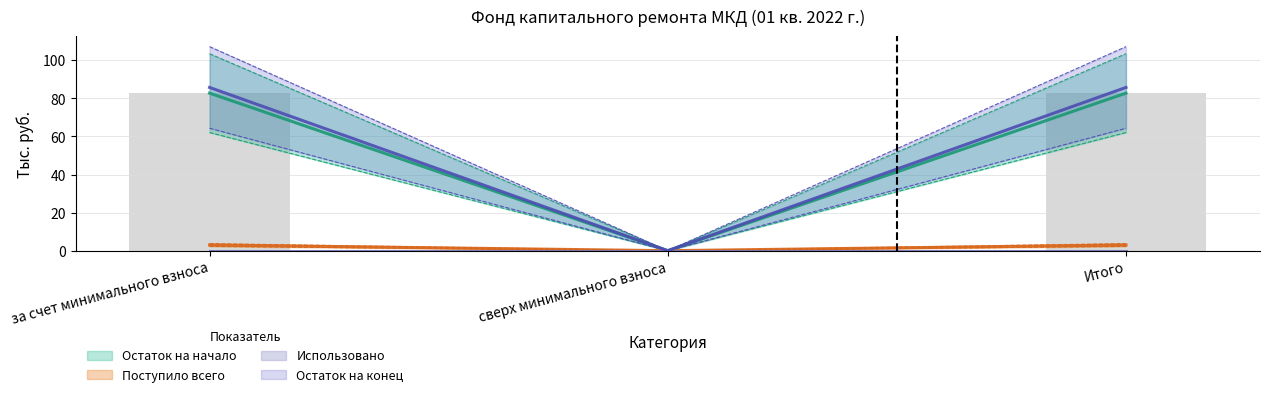

How many bars are there in each group?

3